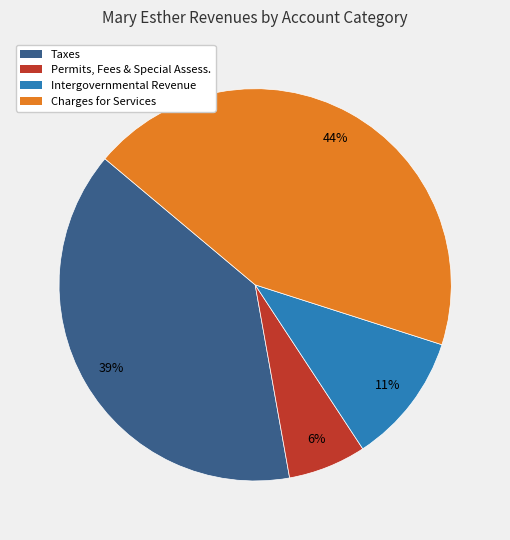

Combined, do Charges for Services and Taxes account for over 50%?

Yes